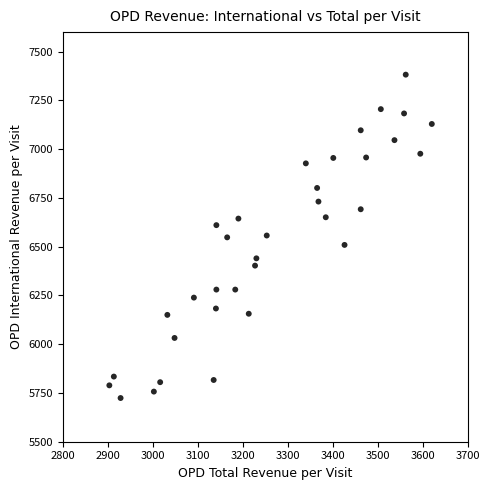

What is the range of X values (max minus min)?

717.1